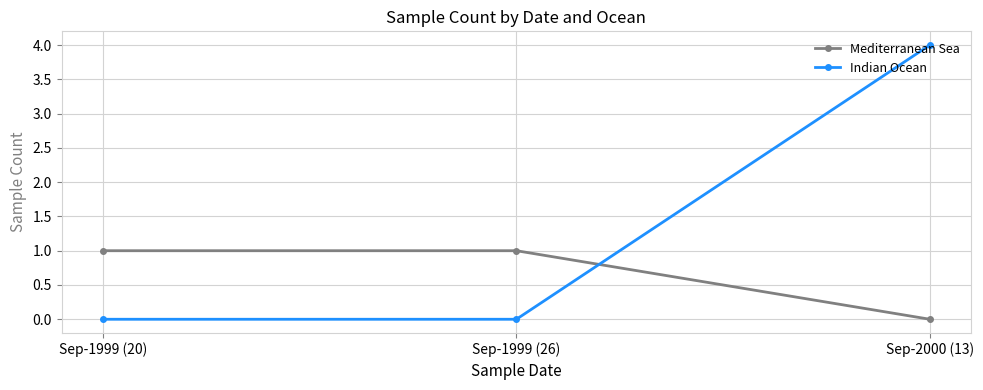

The value of Indian Ocean at Sep-2000 (13) is 1. True or false?

False